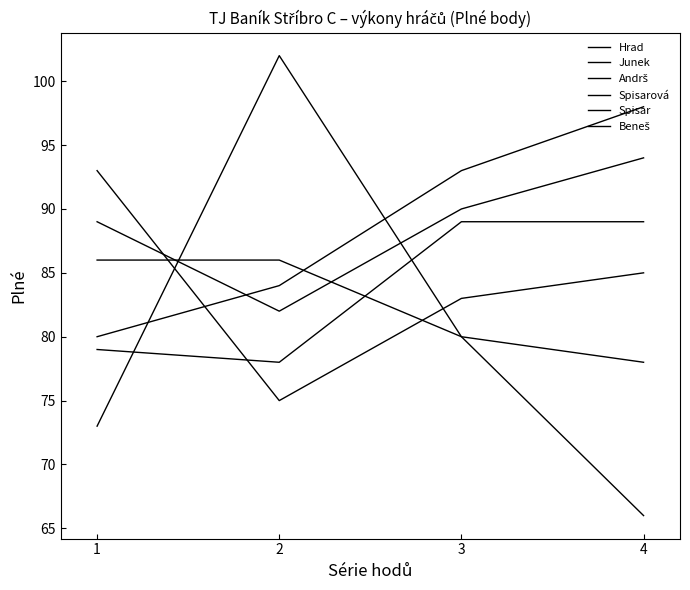

Is it true that Hrad equals 79 at 1?

True